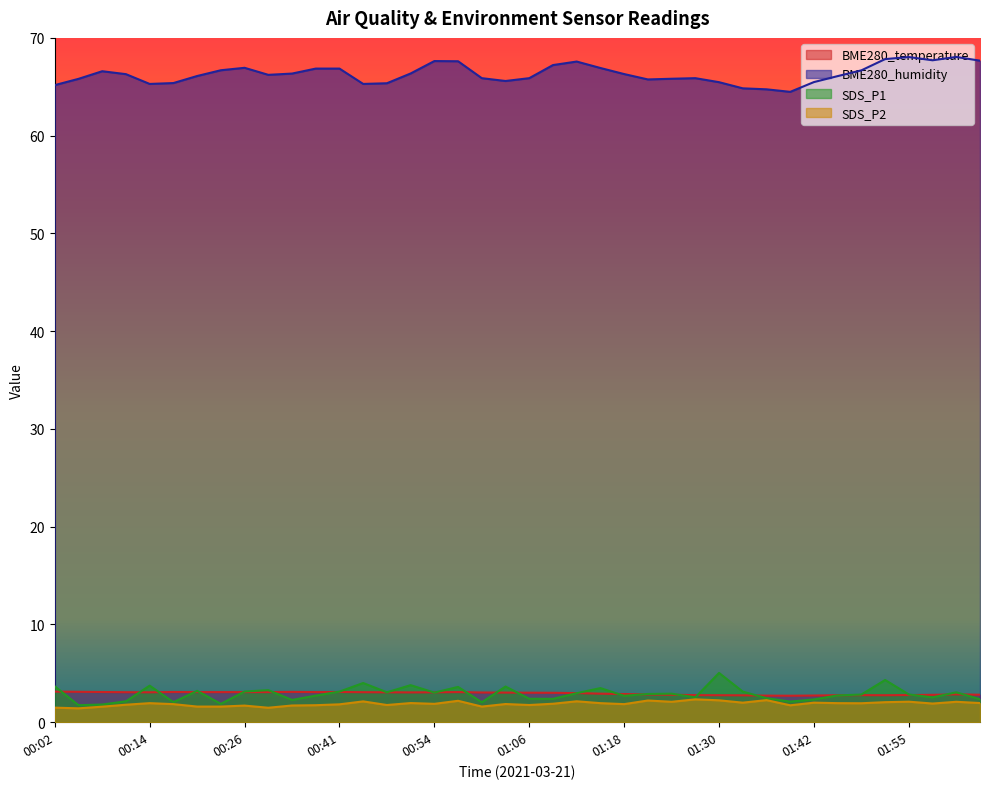

How many lines are shown in the chart?

4